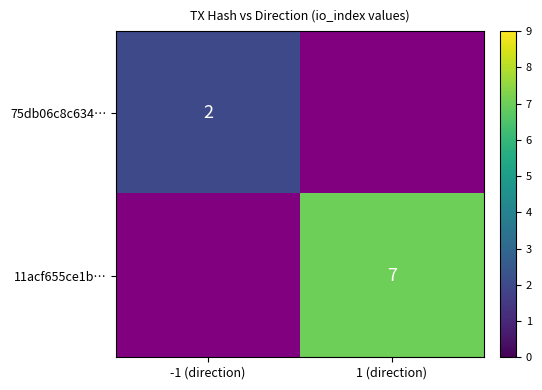

The value of 75db06c8c634… at -1 (direction) is 2. True or false?

True